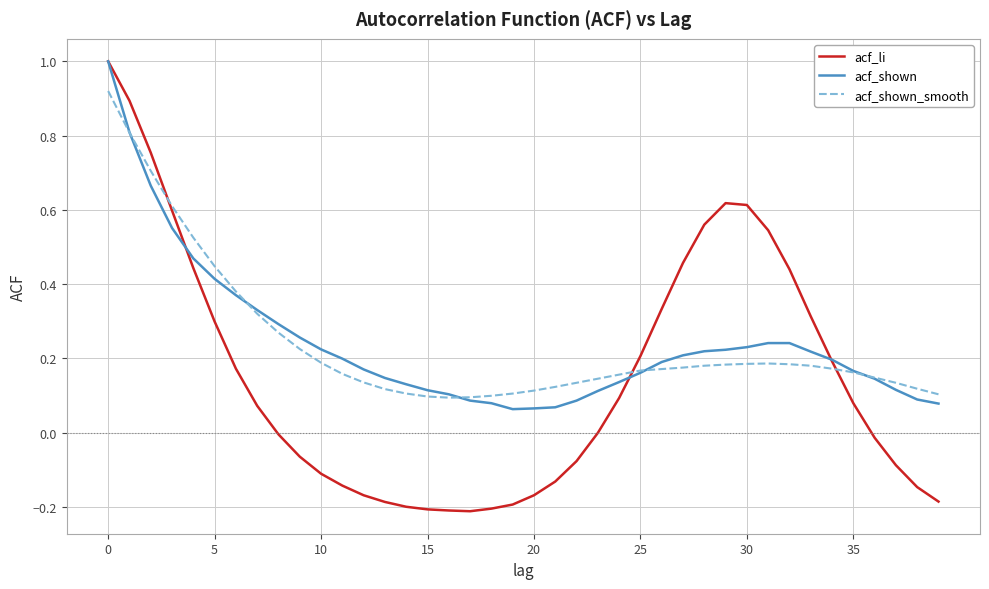

The value of acf_shown_smooth at 20 is 0.1. True or false?

True